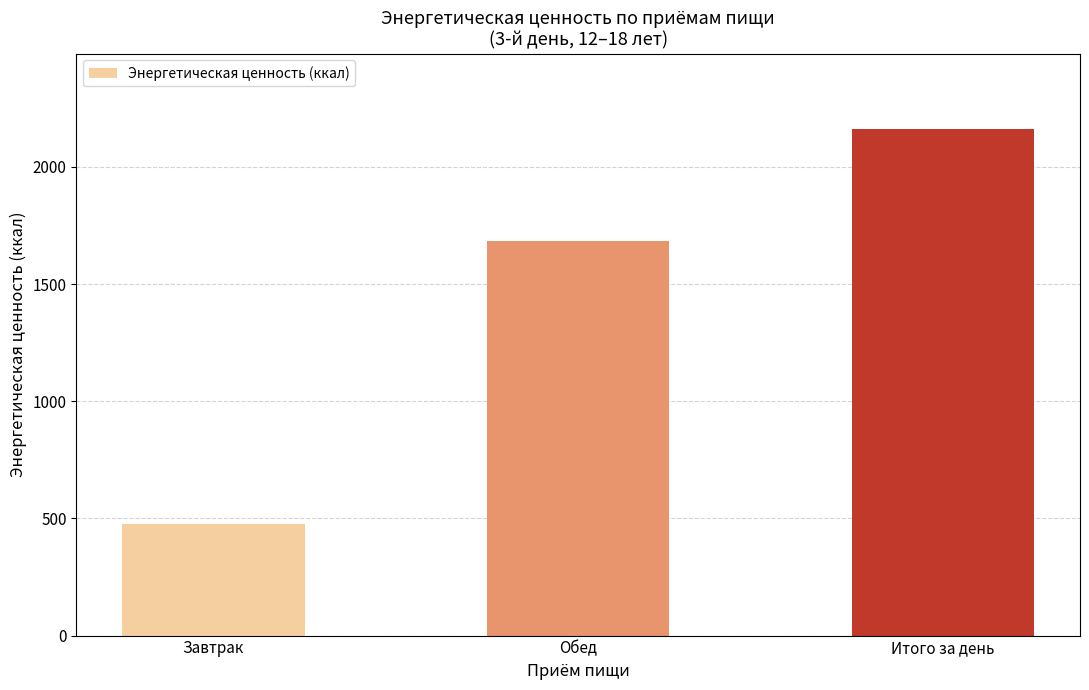

What is the label of the 2nd bar from the left?

Обед